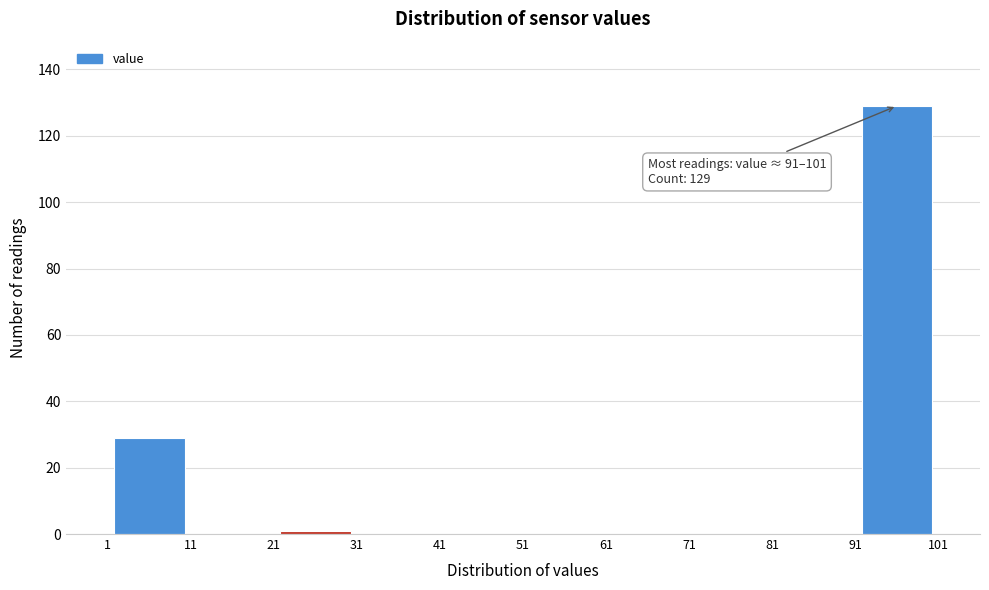

Which range on the x-axis has the tallest bar?

91 to 101